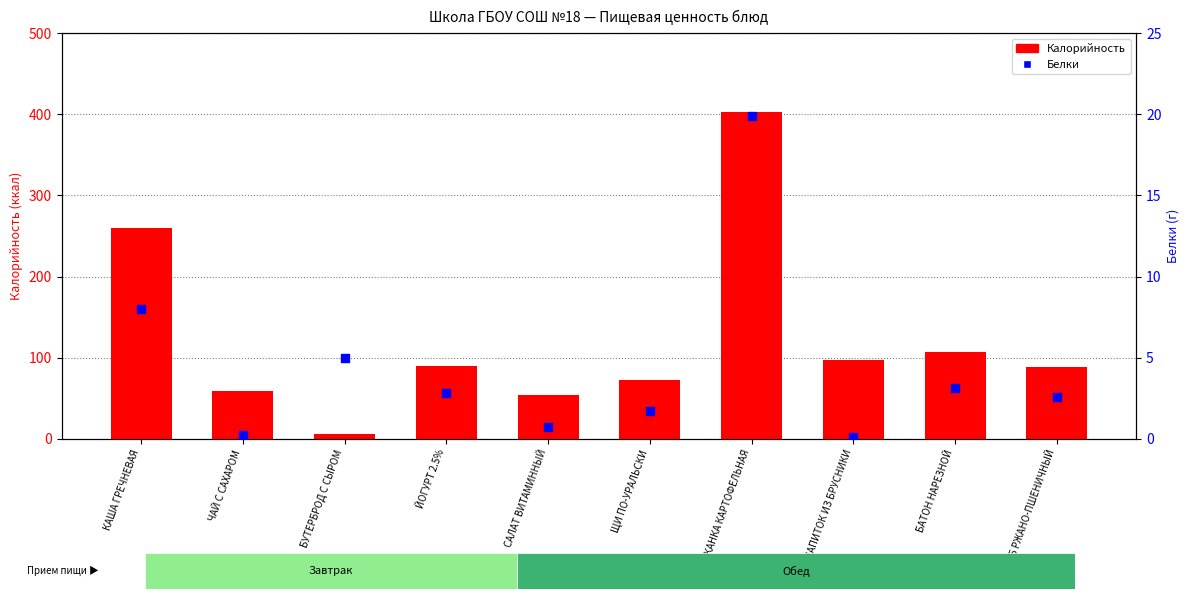

What is the total value across all series at НАПИТОК ИЗ БРУСНИКИ?

97.3